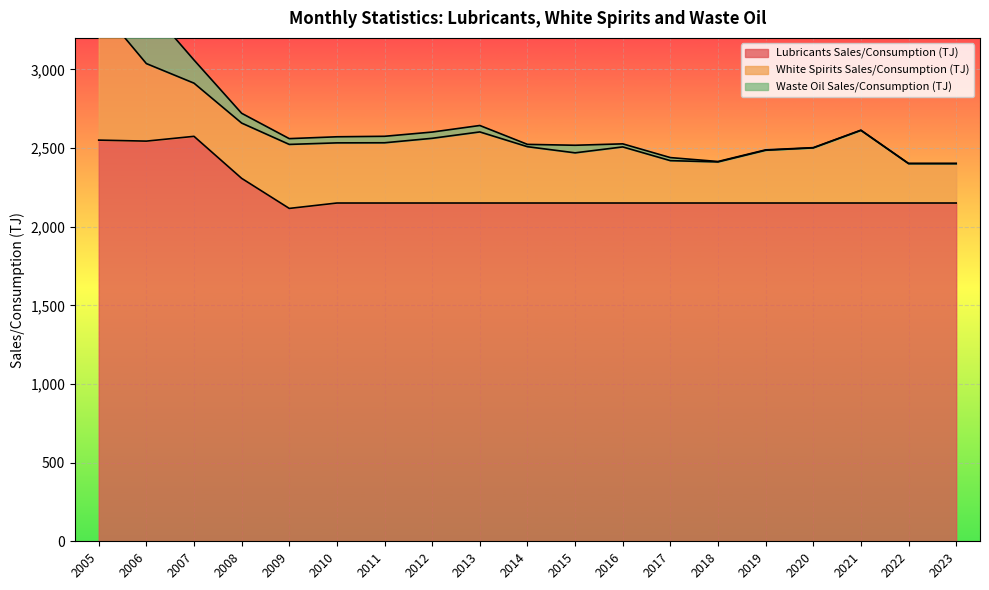

Which series has the largest range (max minus min)?

White Spirits Sales/Consumption (TJ)